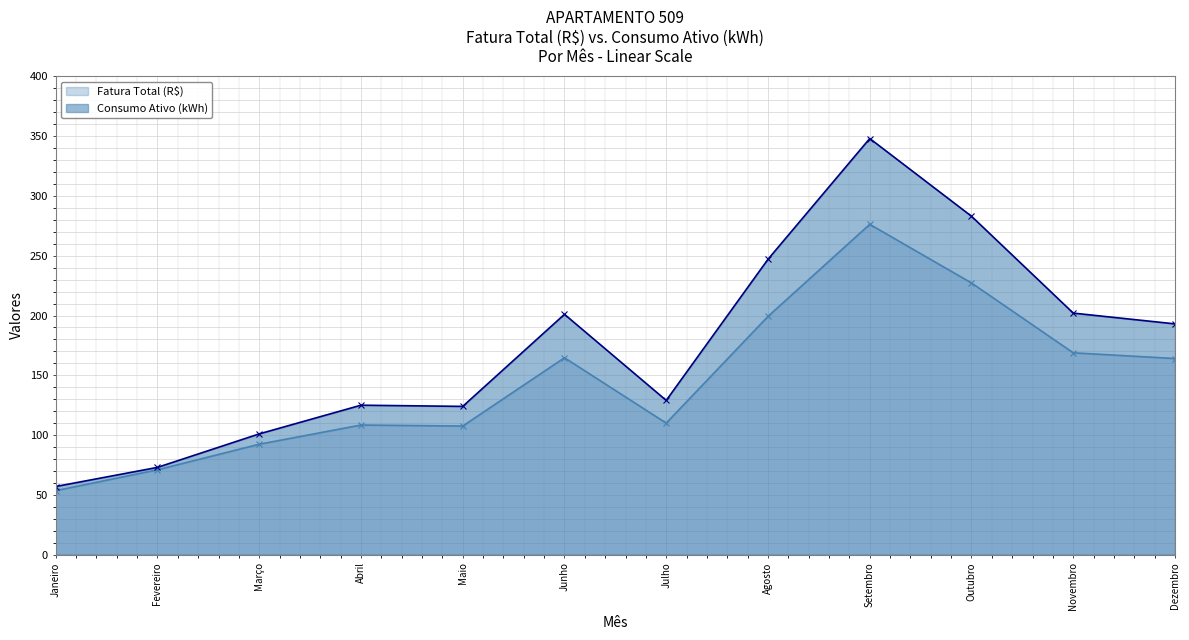

True or false: Consumo Ativo (kWh) has a value of 350.7 at Junho.

False